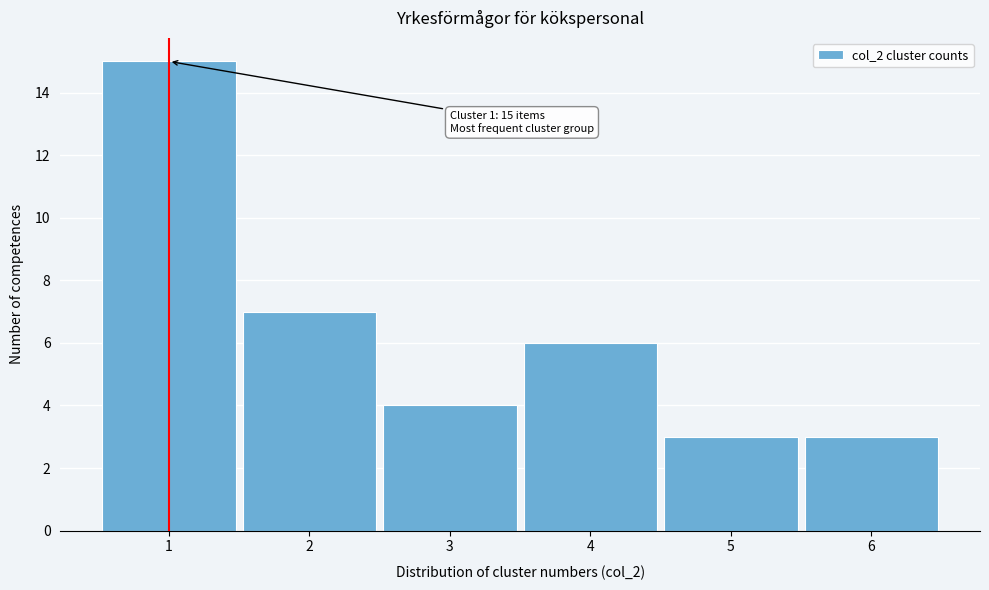

Over which range of the x-axis is the bar tallest?

0.5 to 1.5